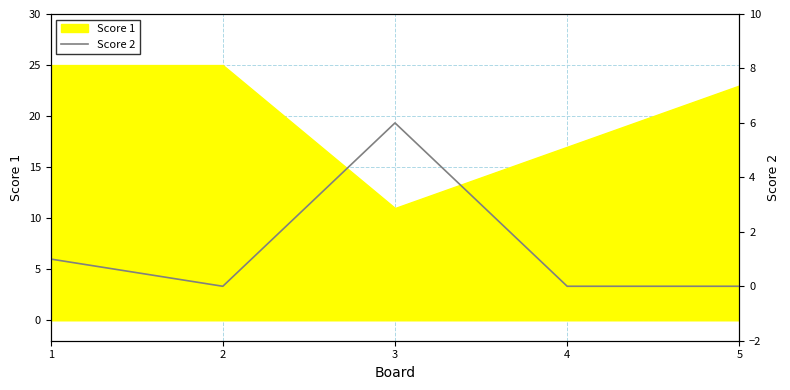

How many interior local peaks (higher than both neighbors) does the data have?

1